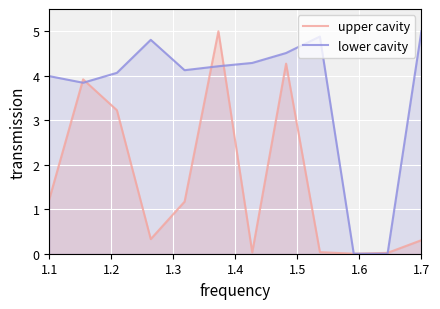

What is the total value across all series at 1.7?

5.3